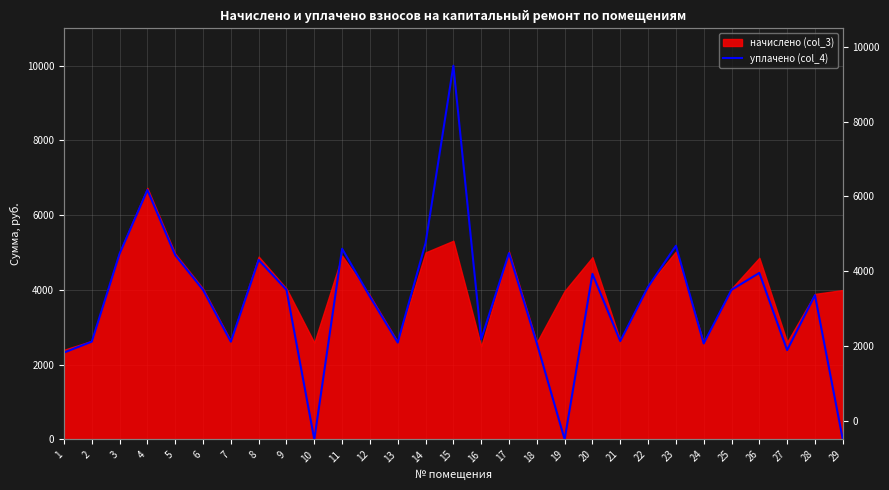

At which category does the chart reach its peak across all series?

15